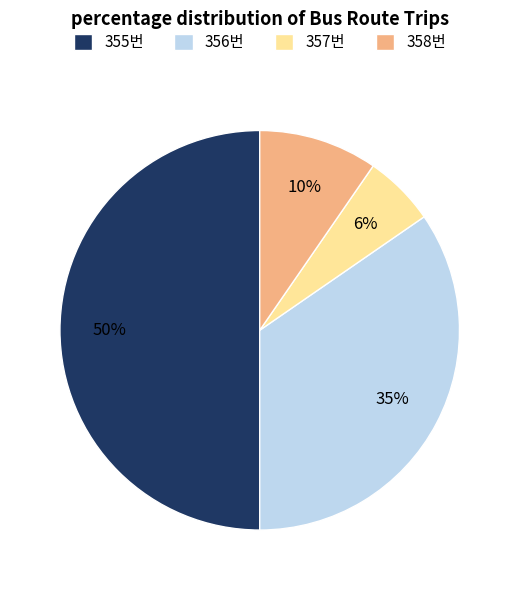

Is the sum of 356번 and 355번 greater than half?

Yes